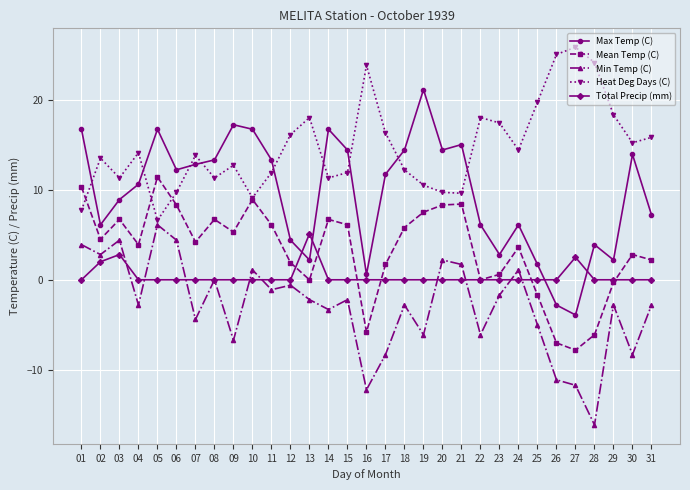

Rank the series by their maximum value, from highest to lowest.

Heat Deg Days (C), Max Temp (C), Mean Temp (C), Min Temp (C), Total Precip (mm)